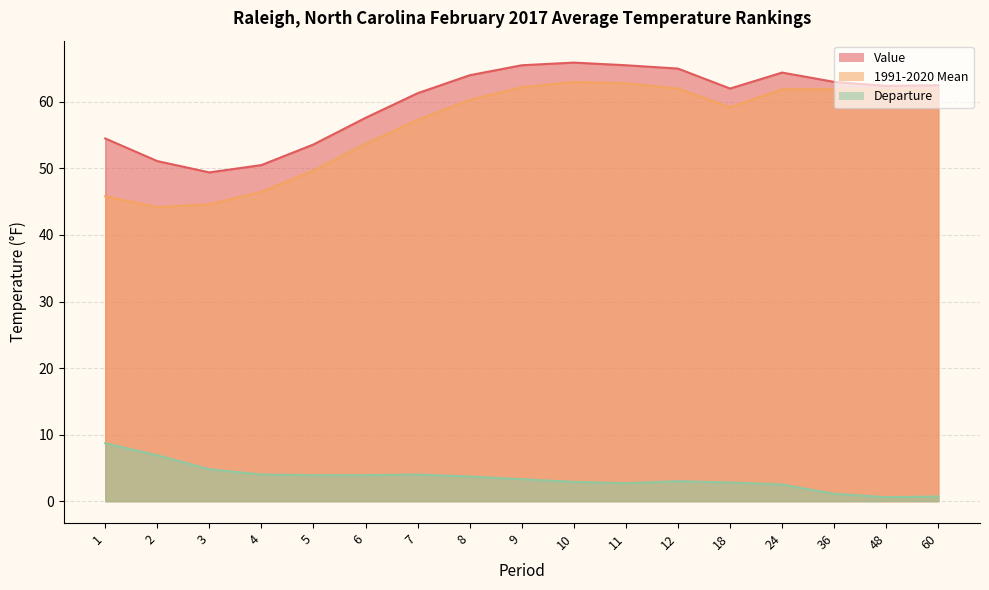

Reading left to right, list all the values displayed in this chart.

Value: 1=54.5	2=51.1	3=49.4	4=50.5	5=53.6	6=57.6	7=61.3	8=64.0	9=65.5	10=65.9	11=65.5	12=65.0	18=62.0	24=64.4	36=63.0	48=62.4	60=62.5
1991-2020 Mean: 1=45.8	2=44.2	3=44.6	4=46.5	5=49.7	6=53.7	7=57.3	8=60.3	9=62.2	10=63.0	11=62.8	12=62.0	18=59.2	24=61.9	36=61.9	48=61.8	60=61.8
Departure: 1=8.7	2=6.9	3=4.8	4=4.0	5=3.9	6=3.9	7=4.0	8=3.7	9=3.3	10=2.9	11=2.7	12=3.0	18=2.8	24=2.5	36=1.1	48=0.6	60=0.7